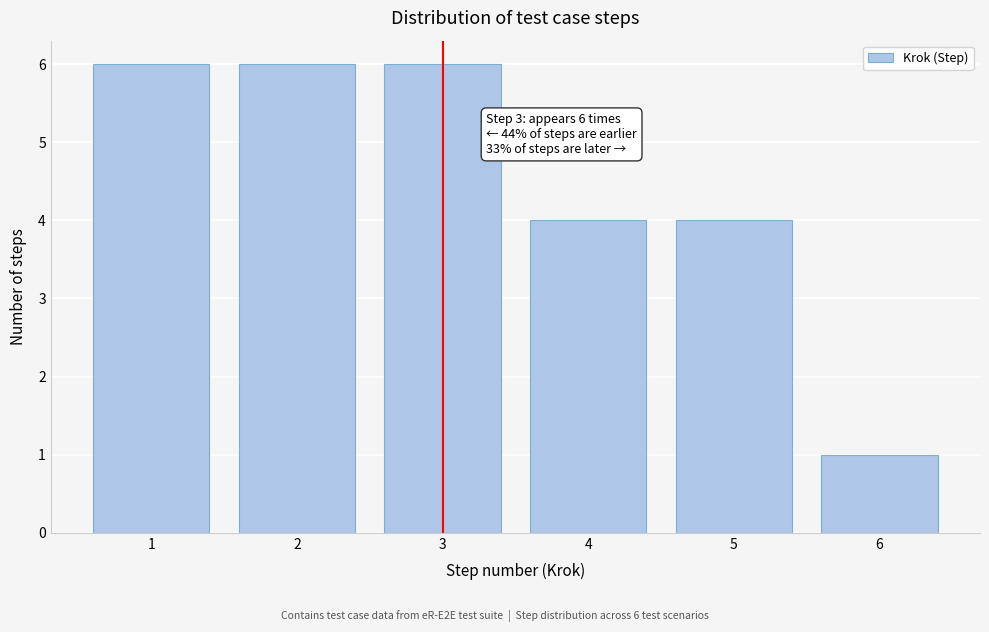

Reading right to left, transcribe all the data shown in this chart.

1	4	4	6	6	6